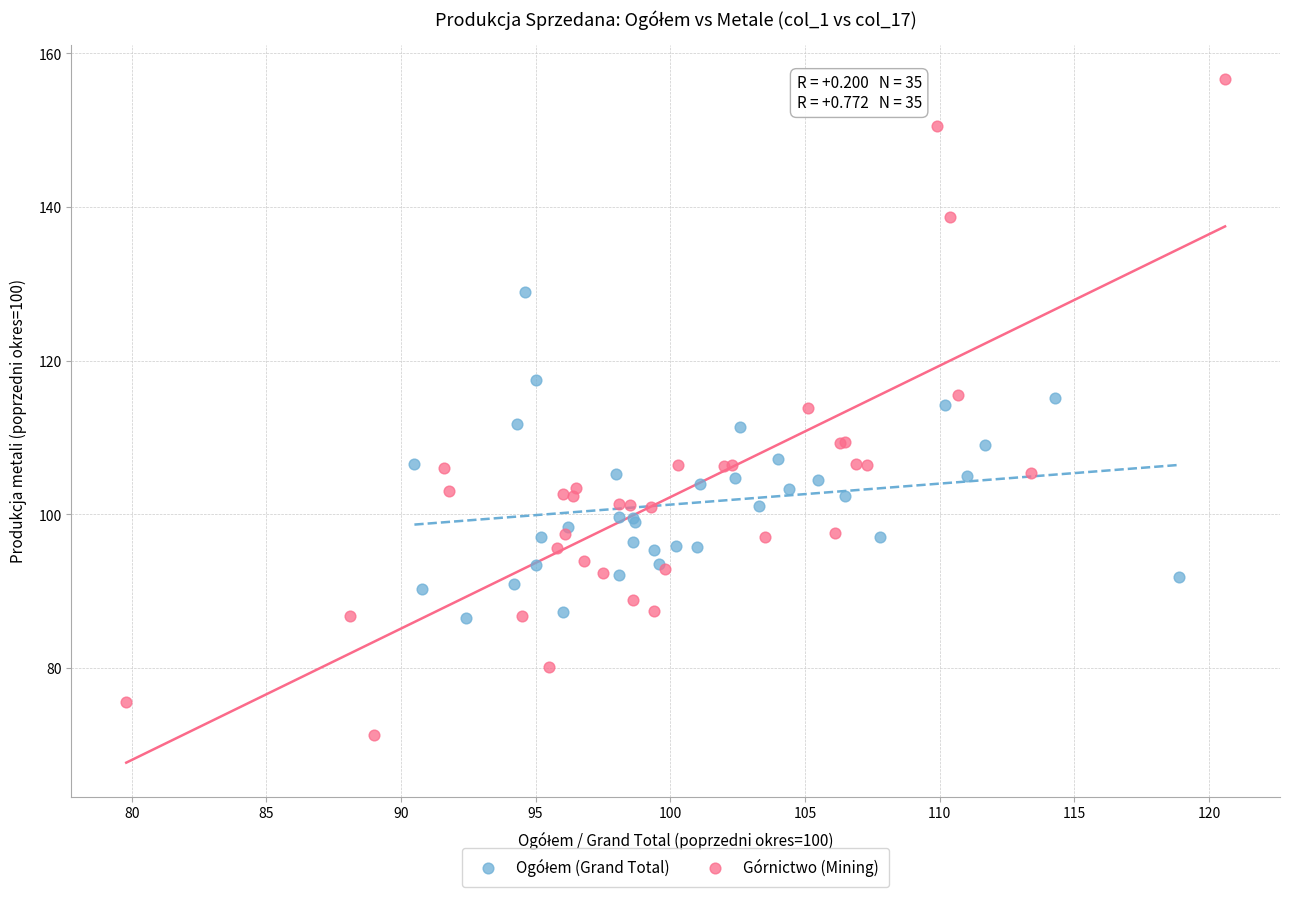

Which series has the largest Y range (max minus min)?

Górnictwo (Mining)